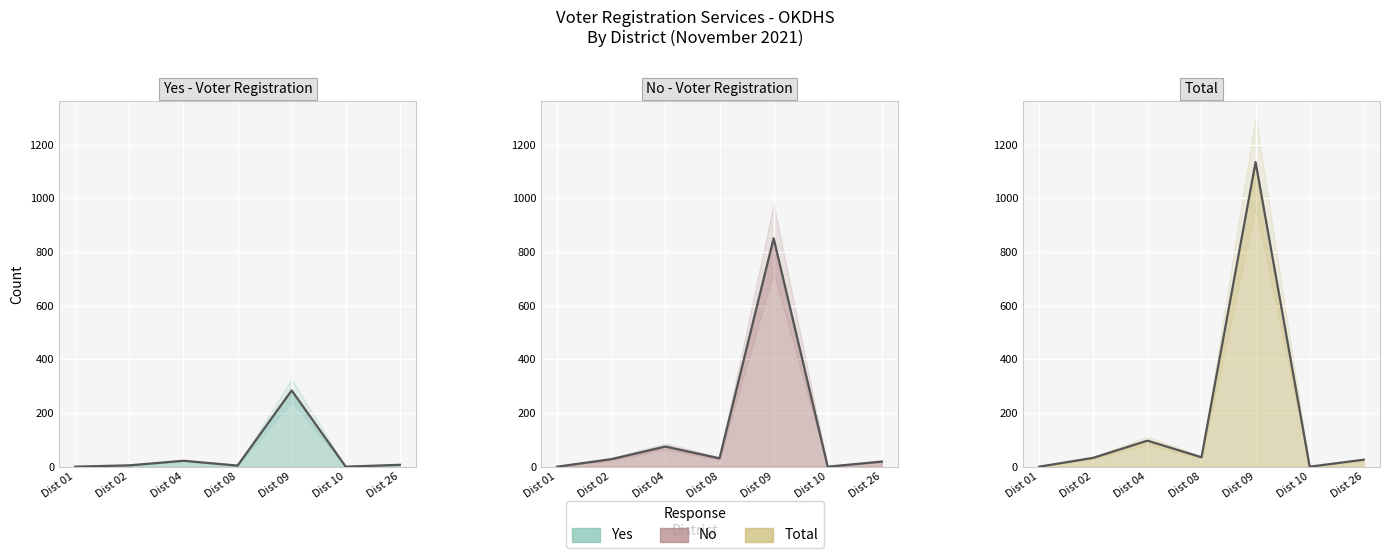

What is the value of the yes point at the 5th from the left?

284